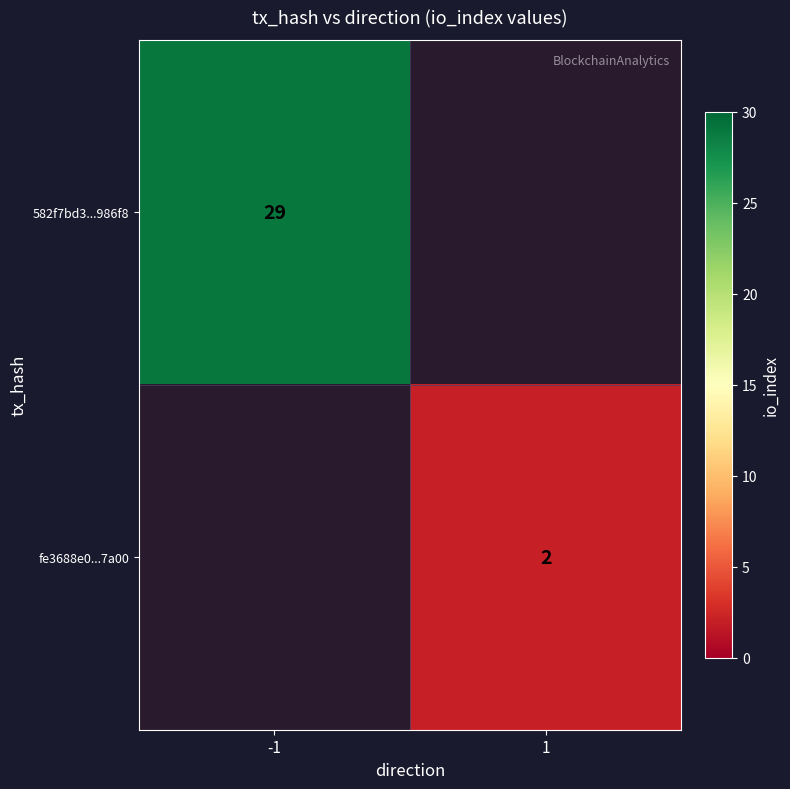

The value of fe3688e0...7a00 at 1 is 0. True or false?

False